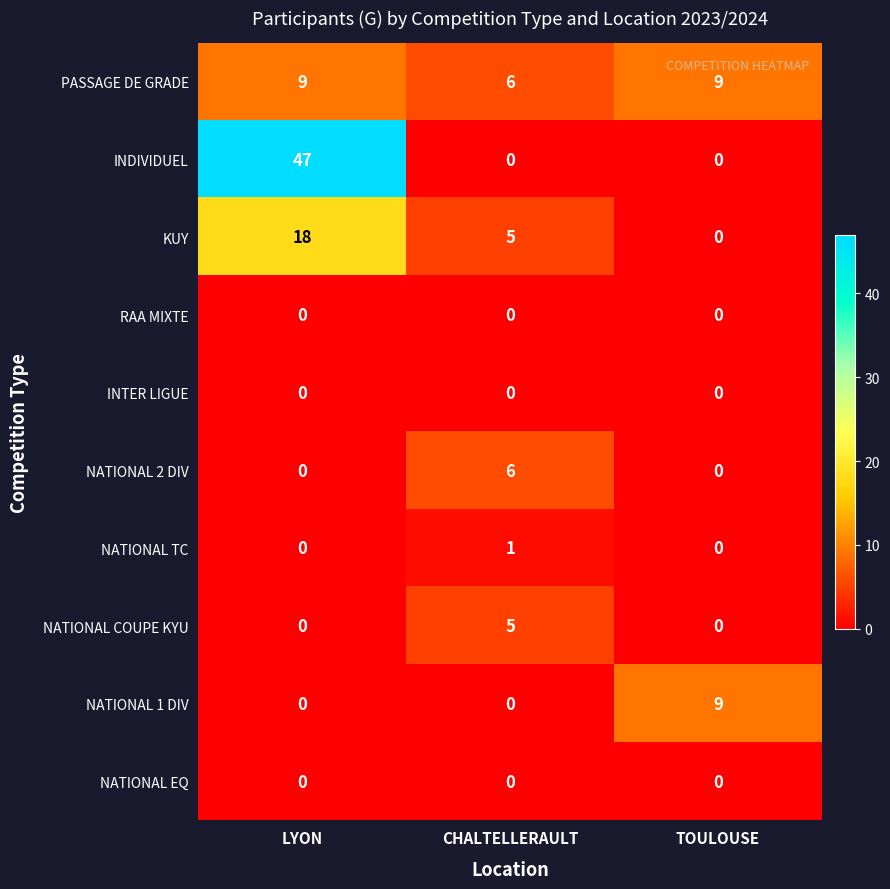

Is it true that NATIONAL 1 DIV equals 4 at TOULOUSE?

False